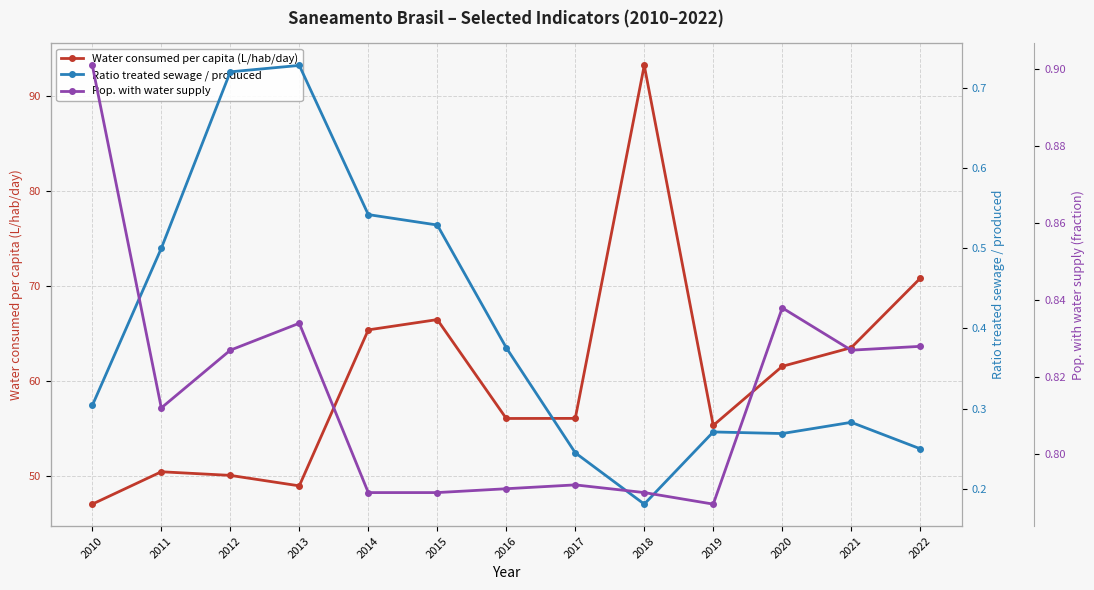

Is it true that Ratio treated sewage / produced equals 0.5 at 2014?

True